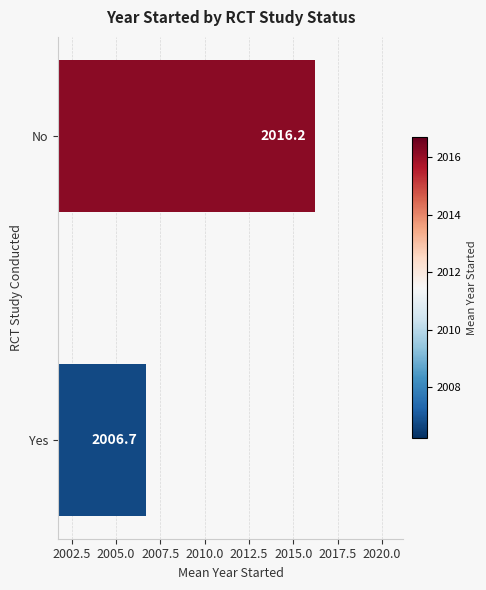

What is the ratio of the value at No to the value at Yes?

1.0